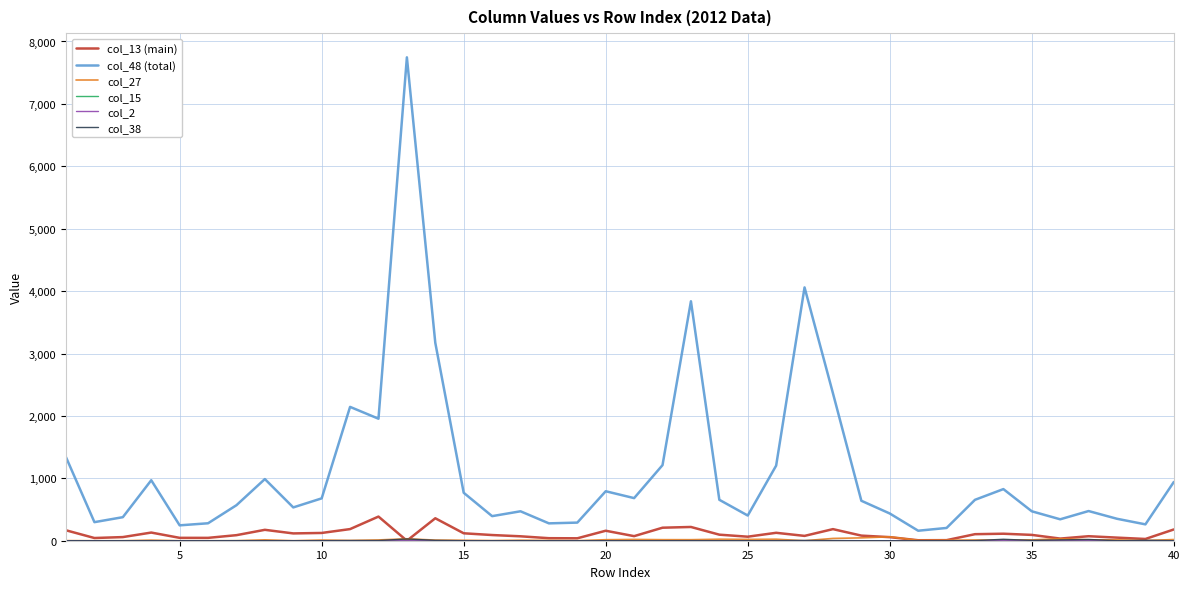

In col_13 (main), how many points are lower than both neighbors (excluding endpoints)?

11